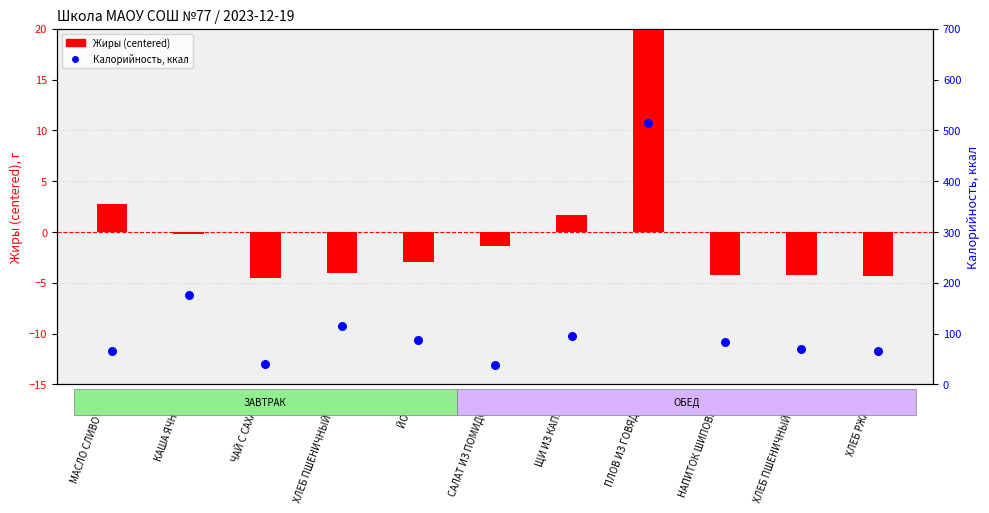

Which series contains the highest Y value?

Калорийность, ккал